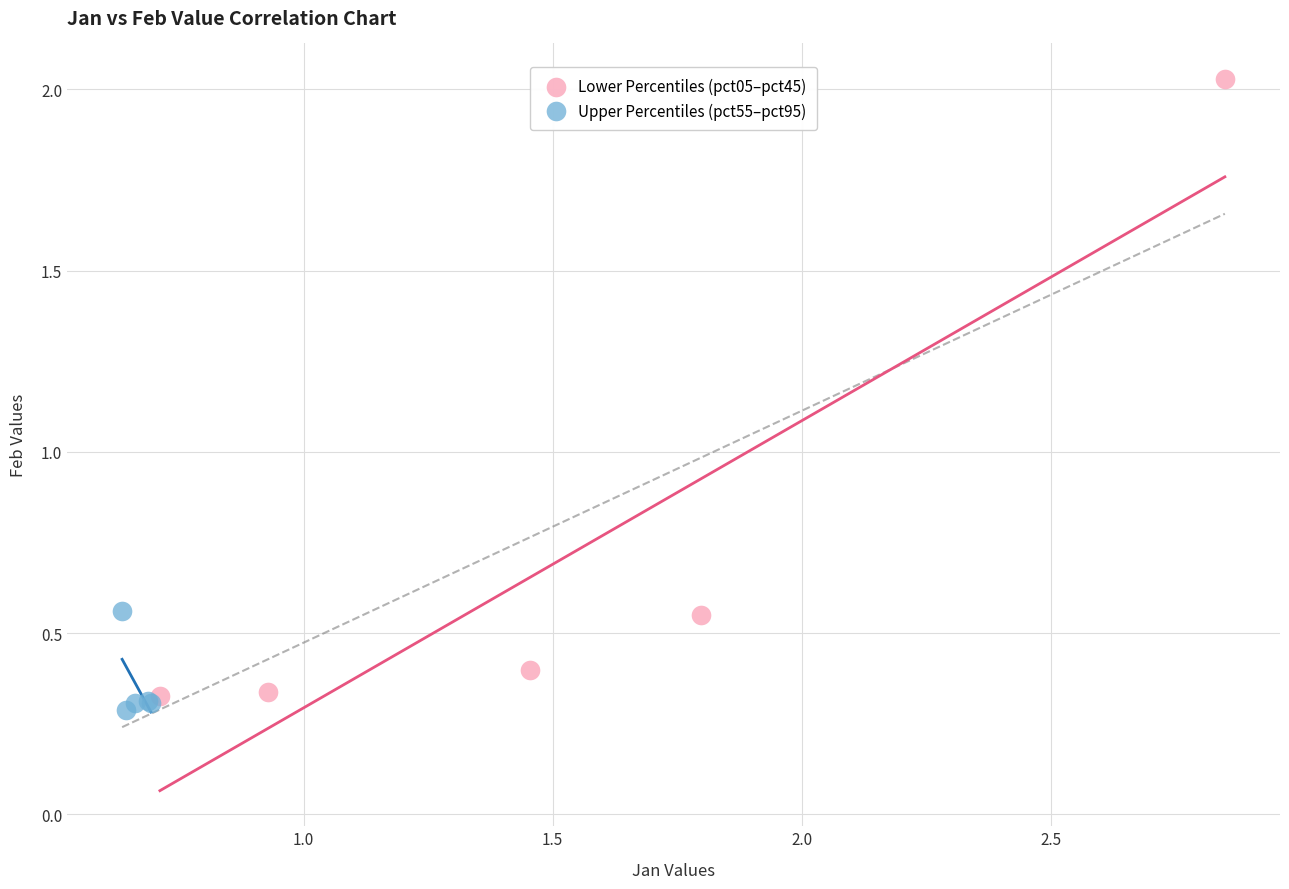

Which series reaches the maximum Y coordinate?

Lower Percentiles (pct05–pct45)